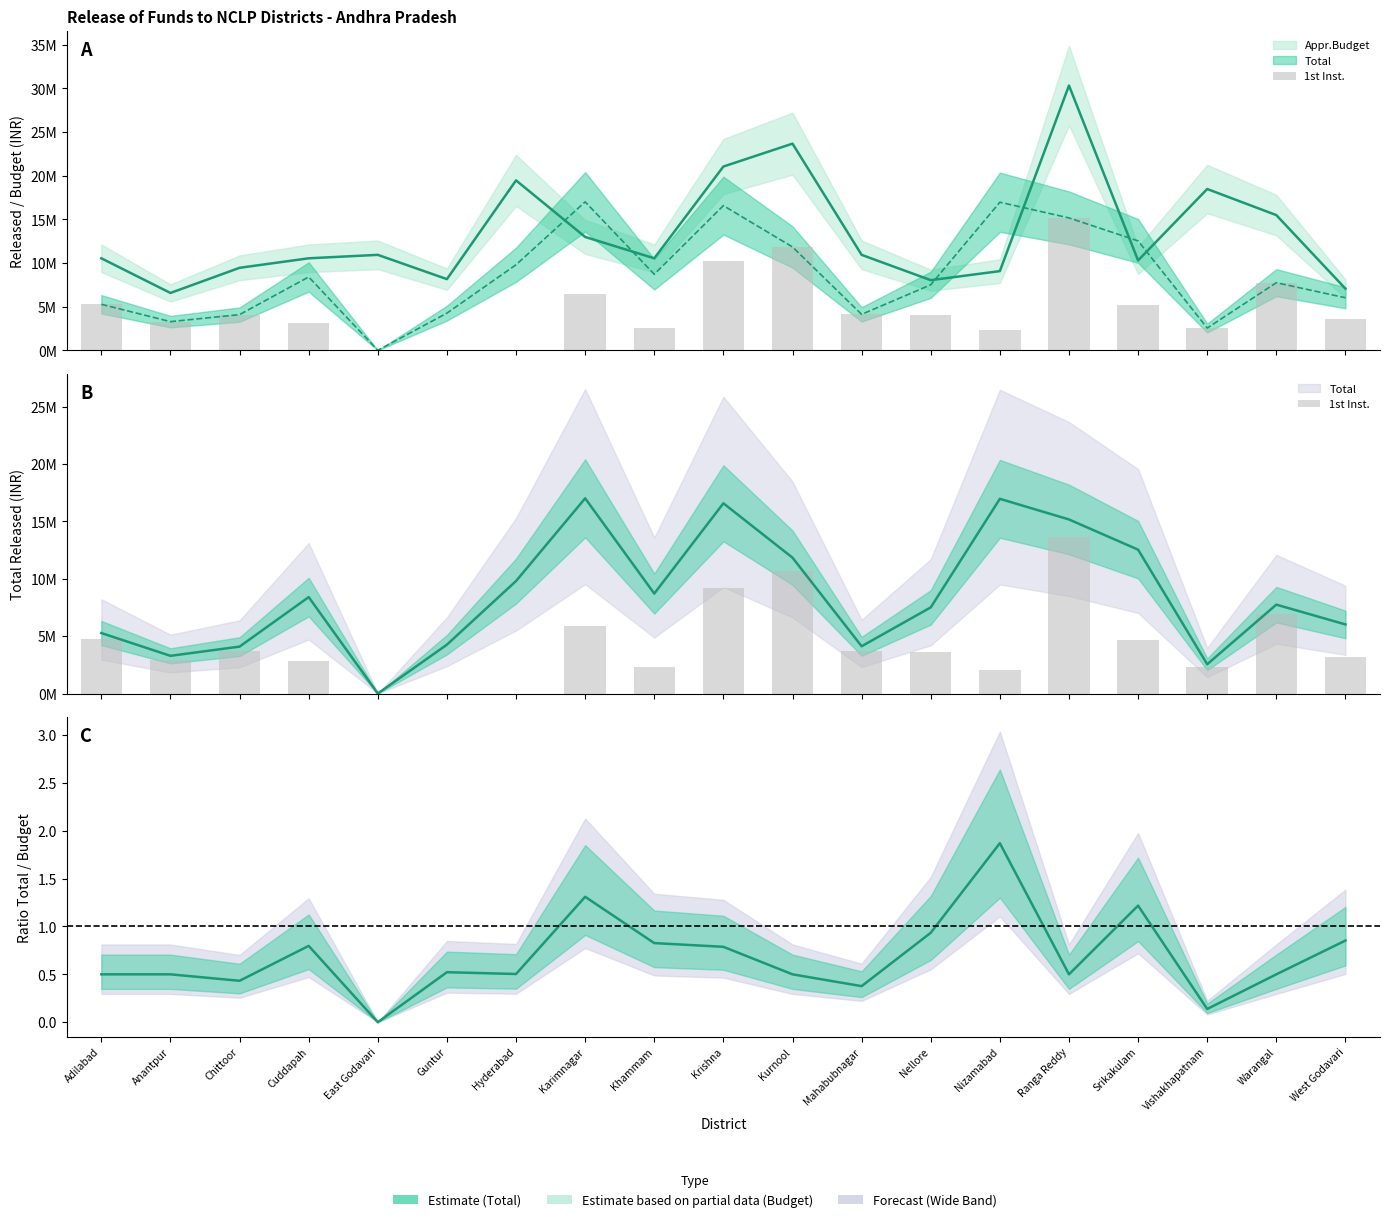

Which category has the lowest value across all series?

East Godavari